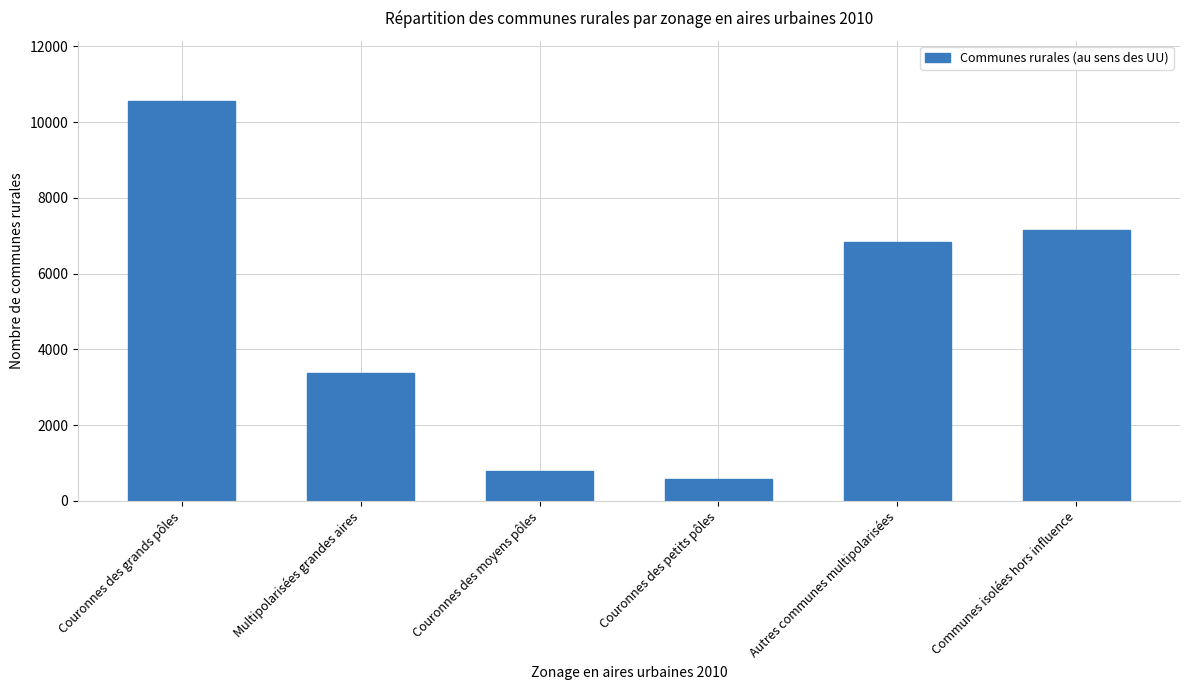

Which label corresponds to the smallest value in the chart?

Couronnes des petits pôles